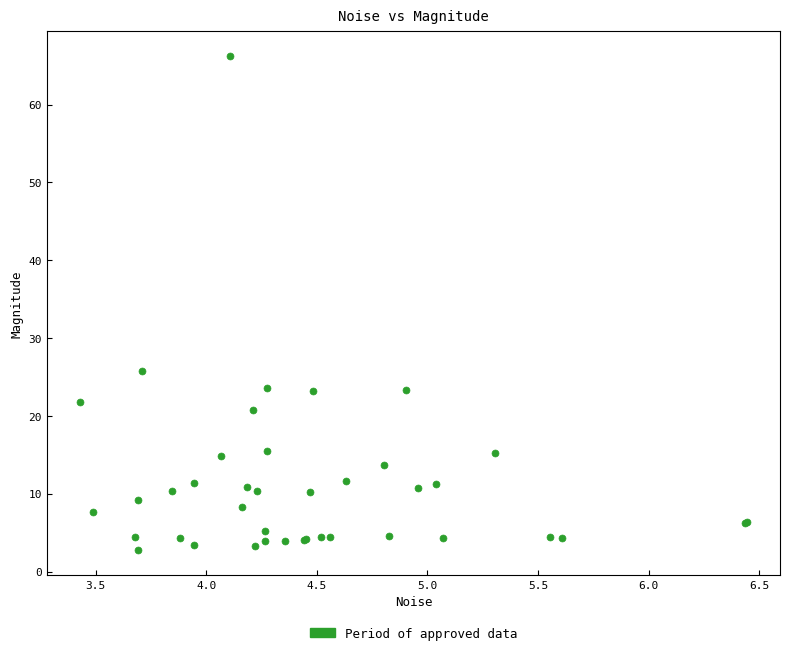

What Y value in the scatter plot is closest to 34?

25.8